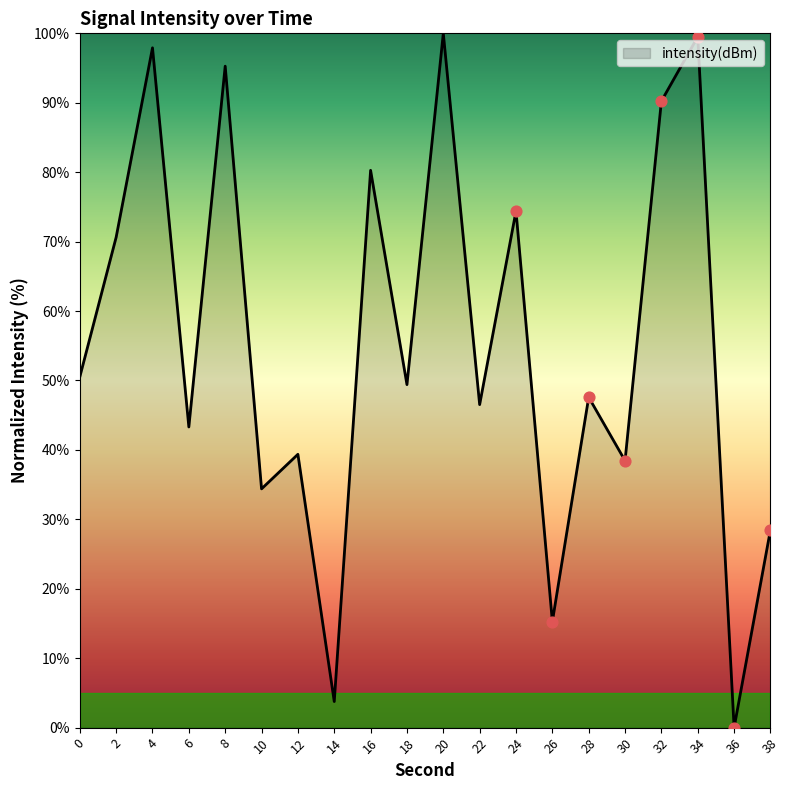

Between 36 and 8, which is larger?

8